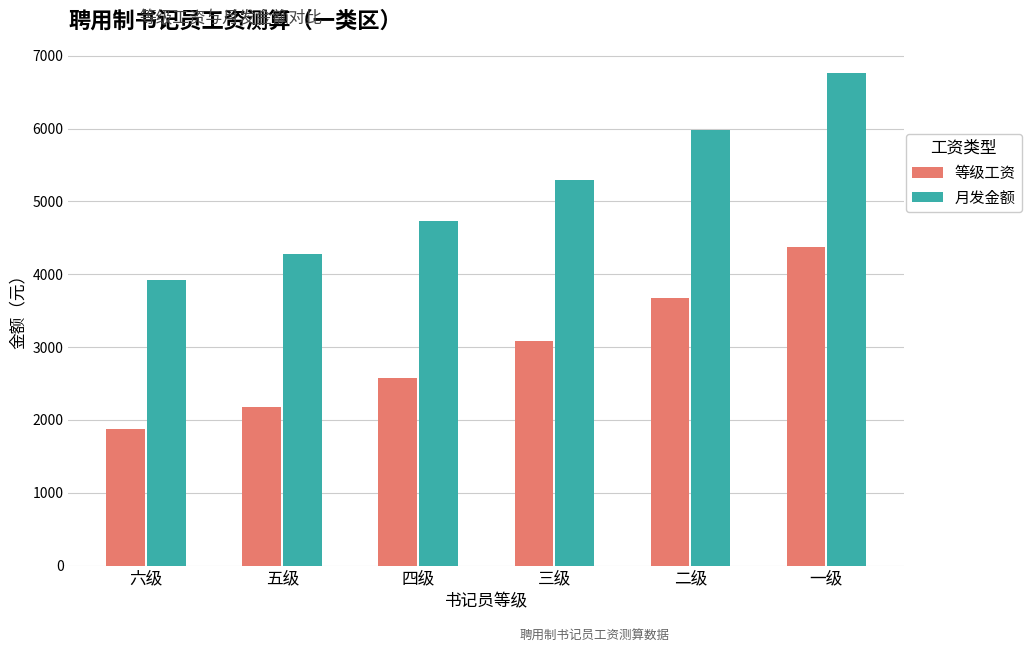

How many series are shown in this chart?

2